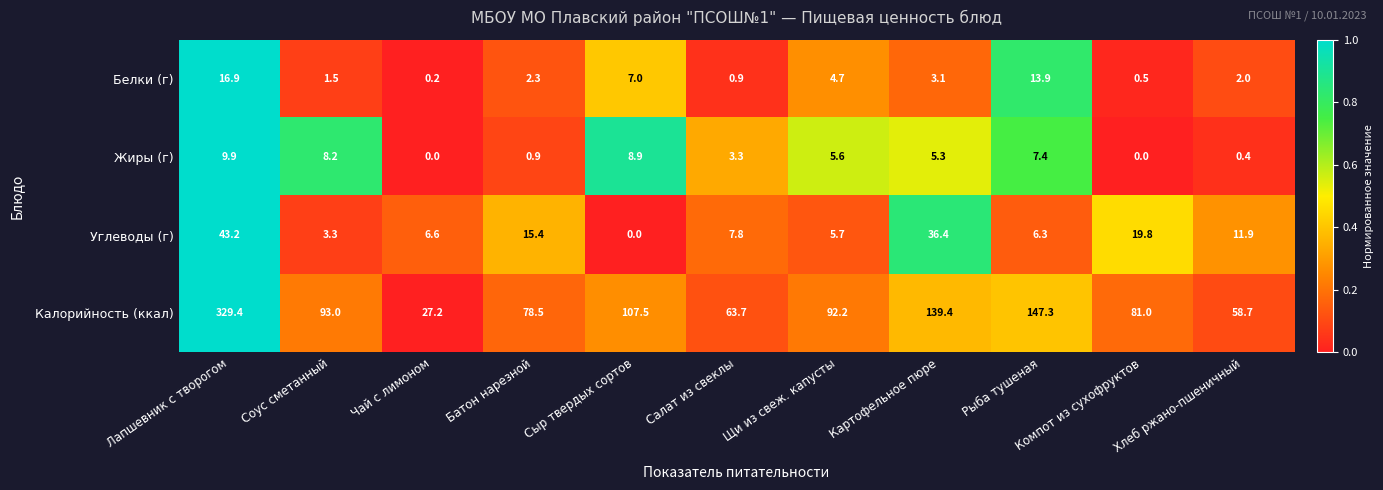

Which category has the highest value in the Углеводы (г) series?

Лапшевник с творогом